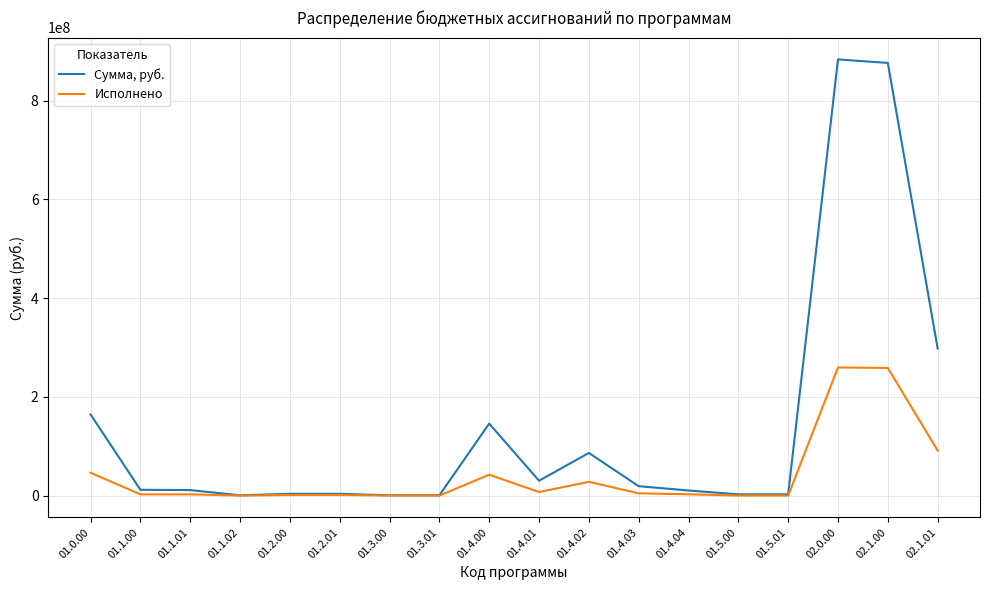

At which label is Исполнено closest to 129794235?

02.1.01